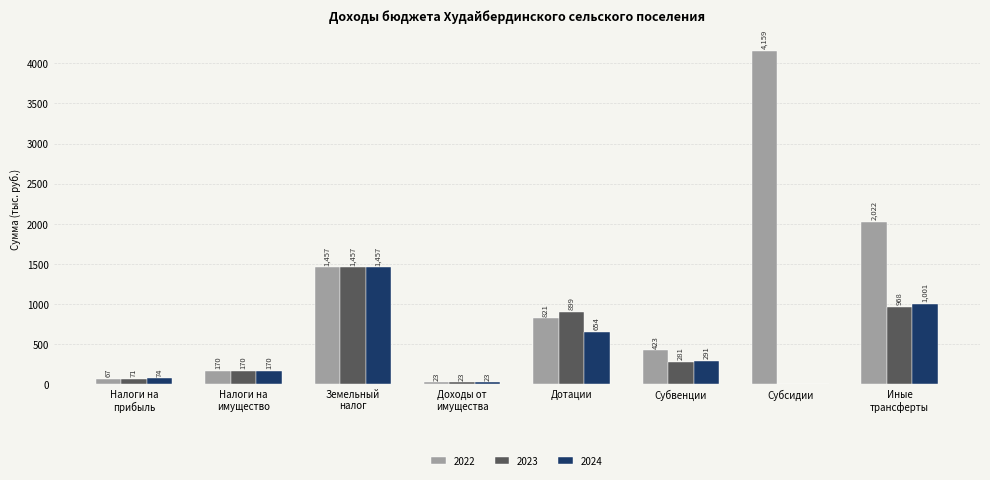

At which label is 2023 closest to 728?

Дотации